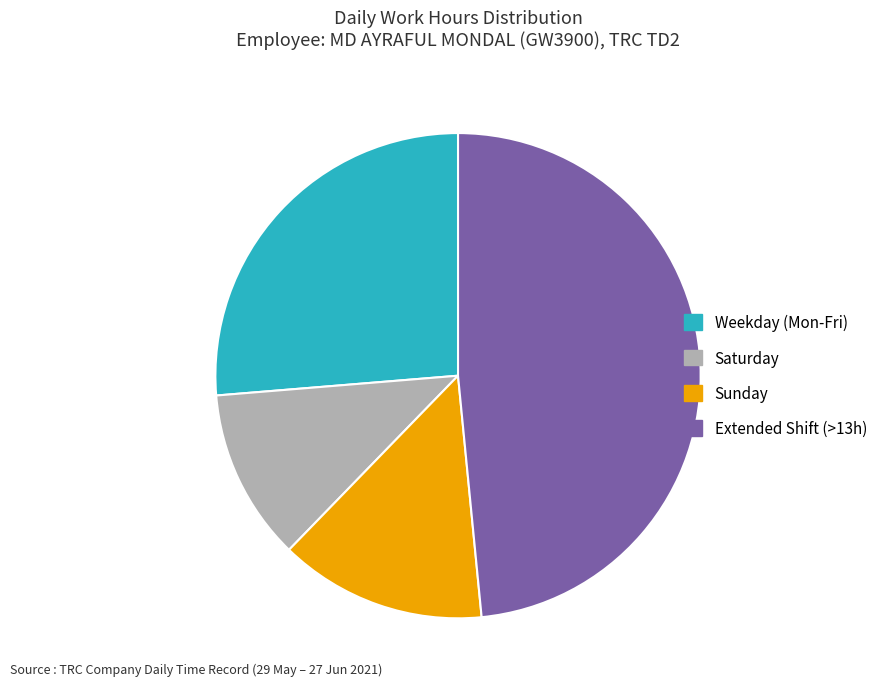

Is there a majority slice in this chart?

No